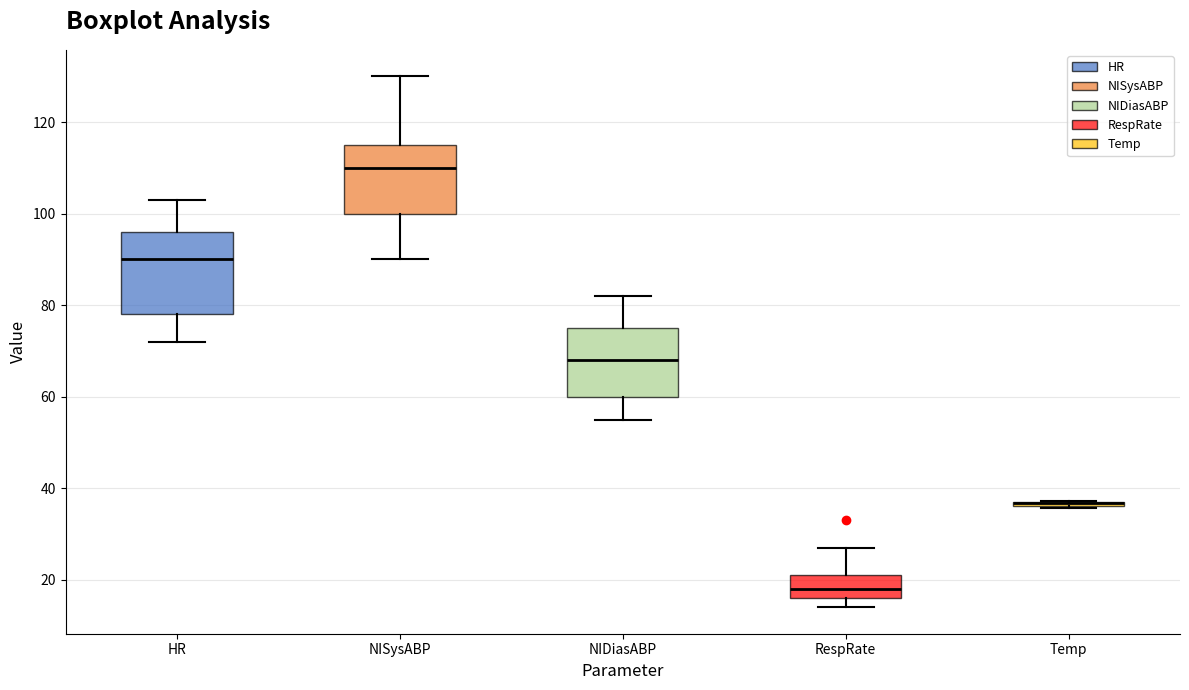

Comparing the boxes themselves (not the whiskers), which one is the tallest?

HR